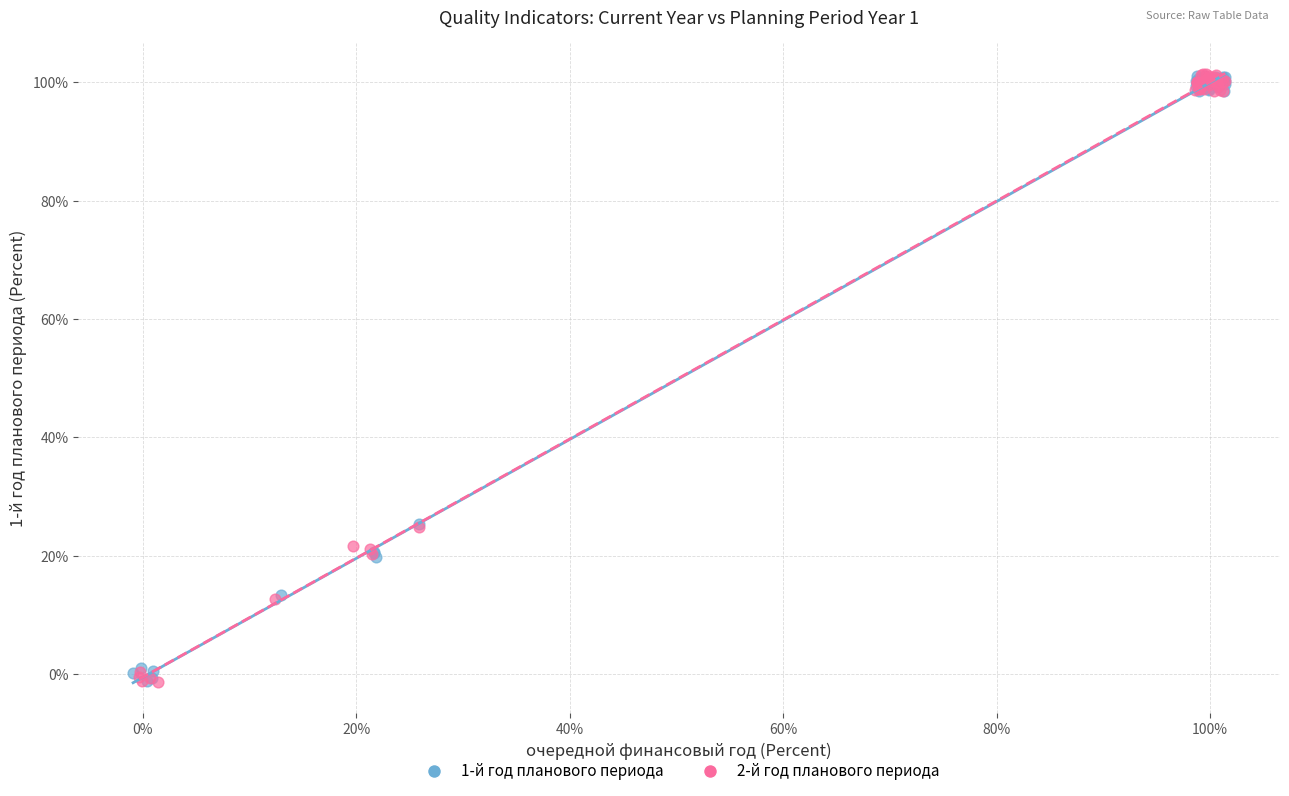

What are all the series names shown in the legend?

1-й год планового периода, 2-й год планового периода